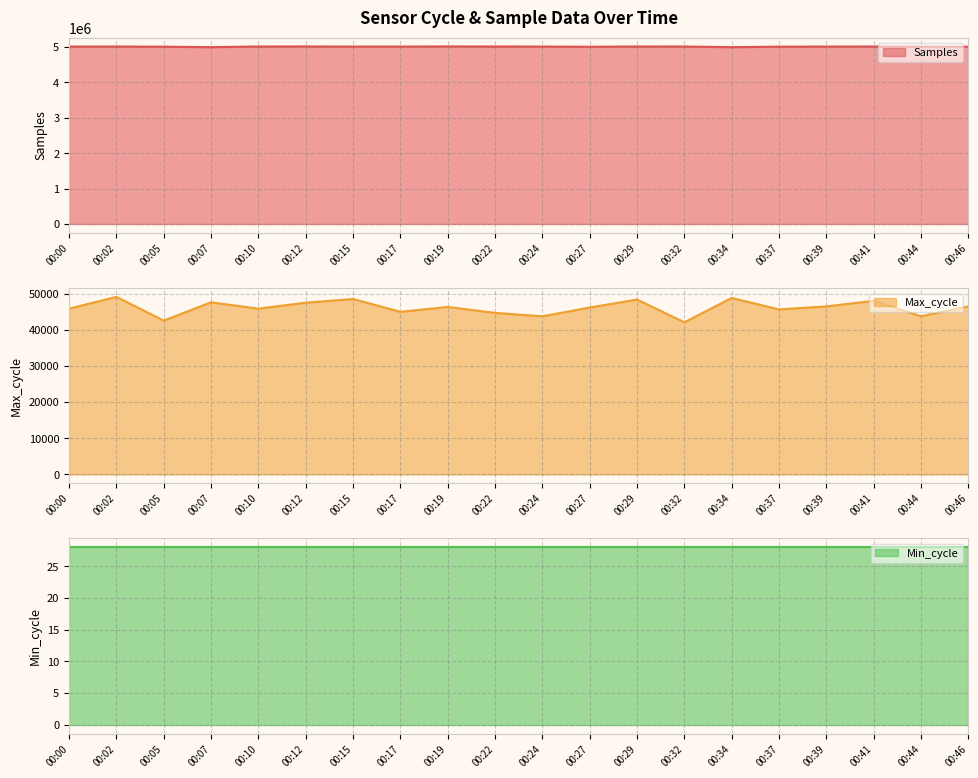

Which has a higher value, 00:22 or 00:44?

00:22